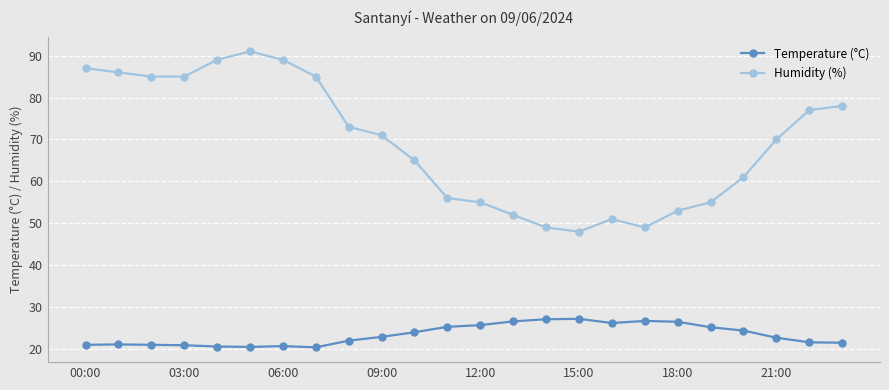

At how many categories does at least one series exceed 88?

3